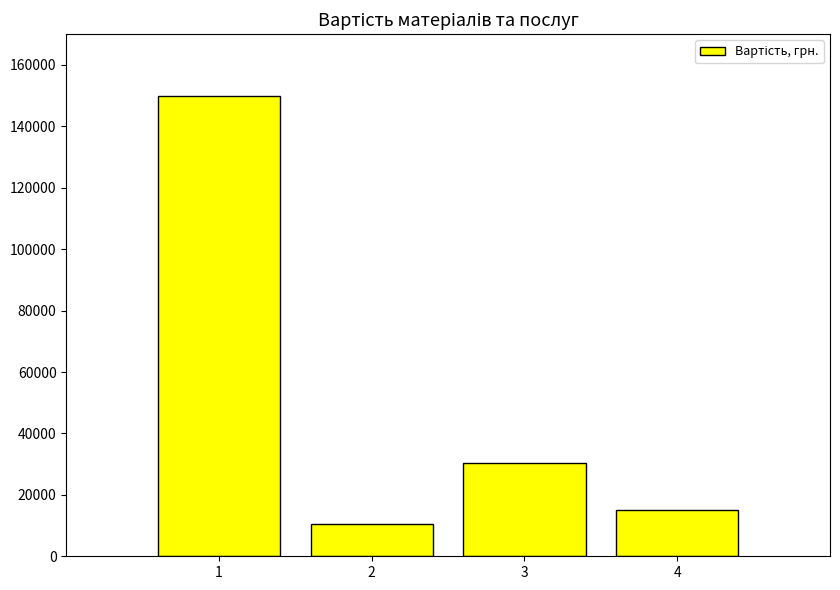

What is the approximate value at 2, to the nearest 10?

10500